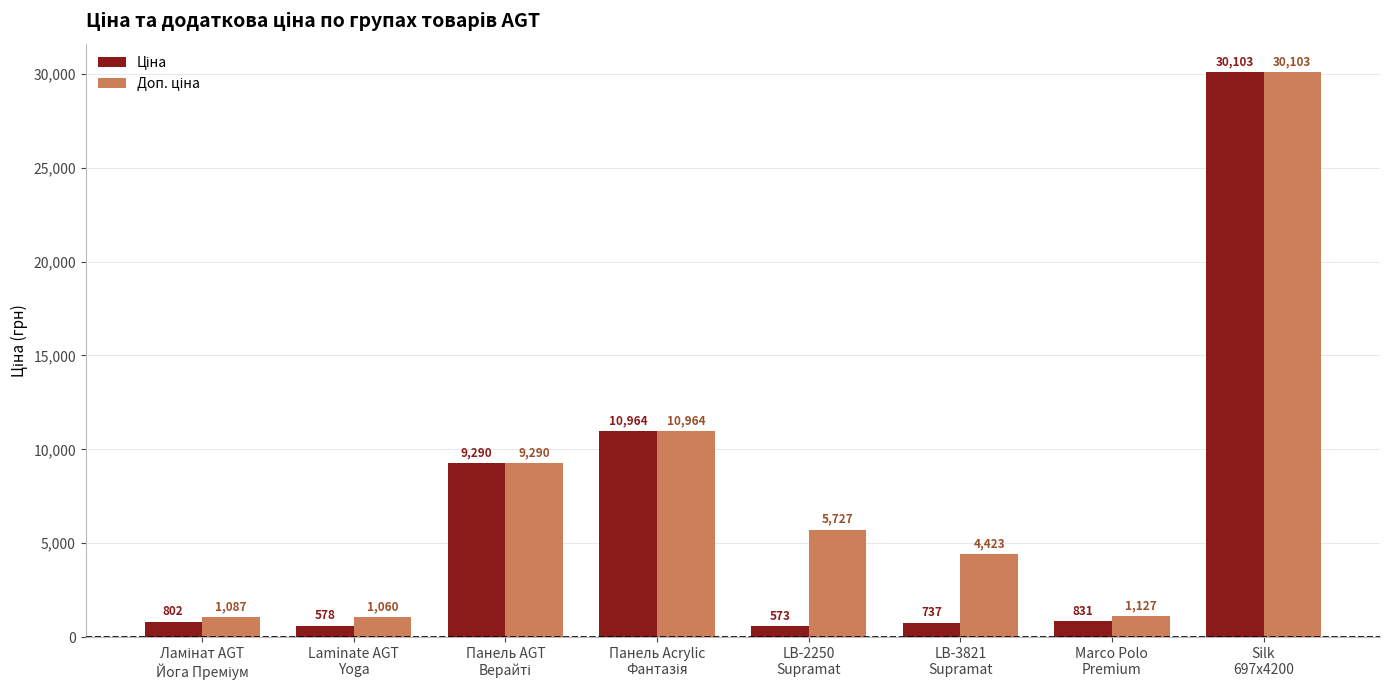

Count the number of data series in this chart.

2